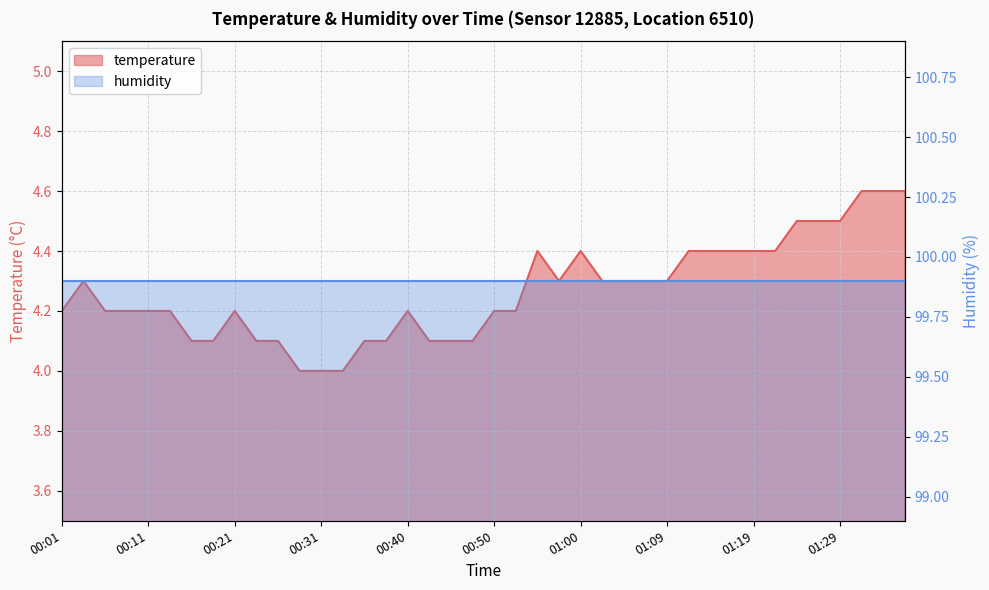

What is the change in value from 01:02 to 01:22?

+0.1